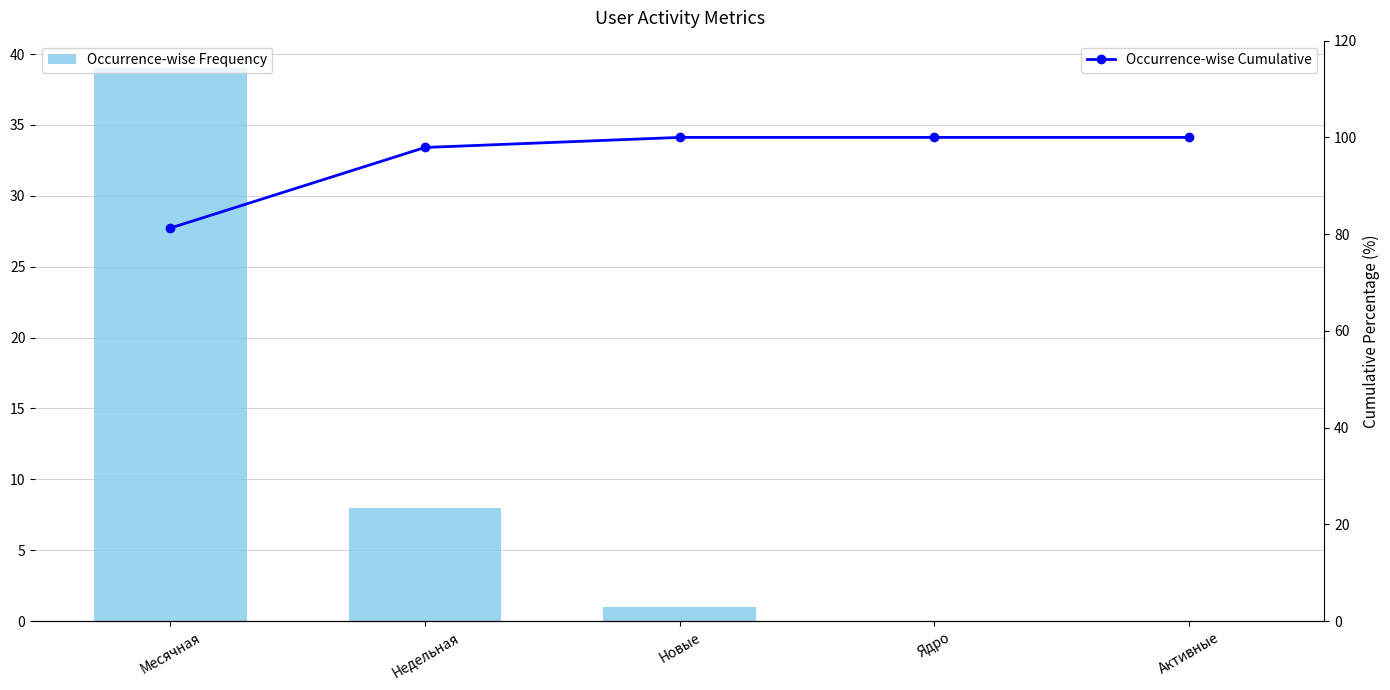

Which series has the largest total across all categories?

Occurrence-wise Cumulative